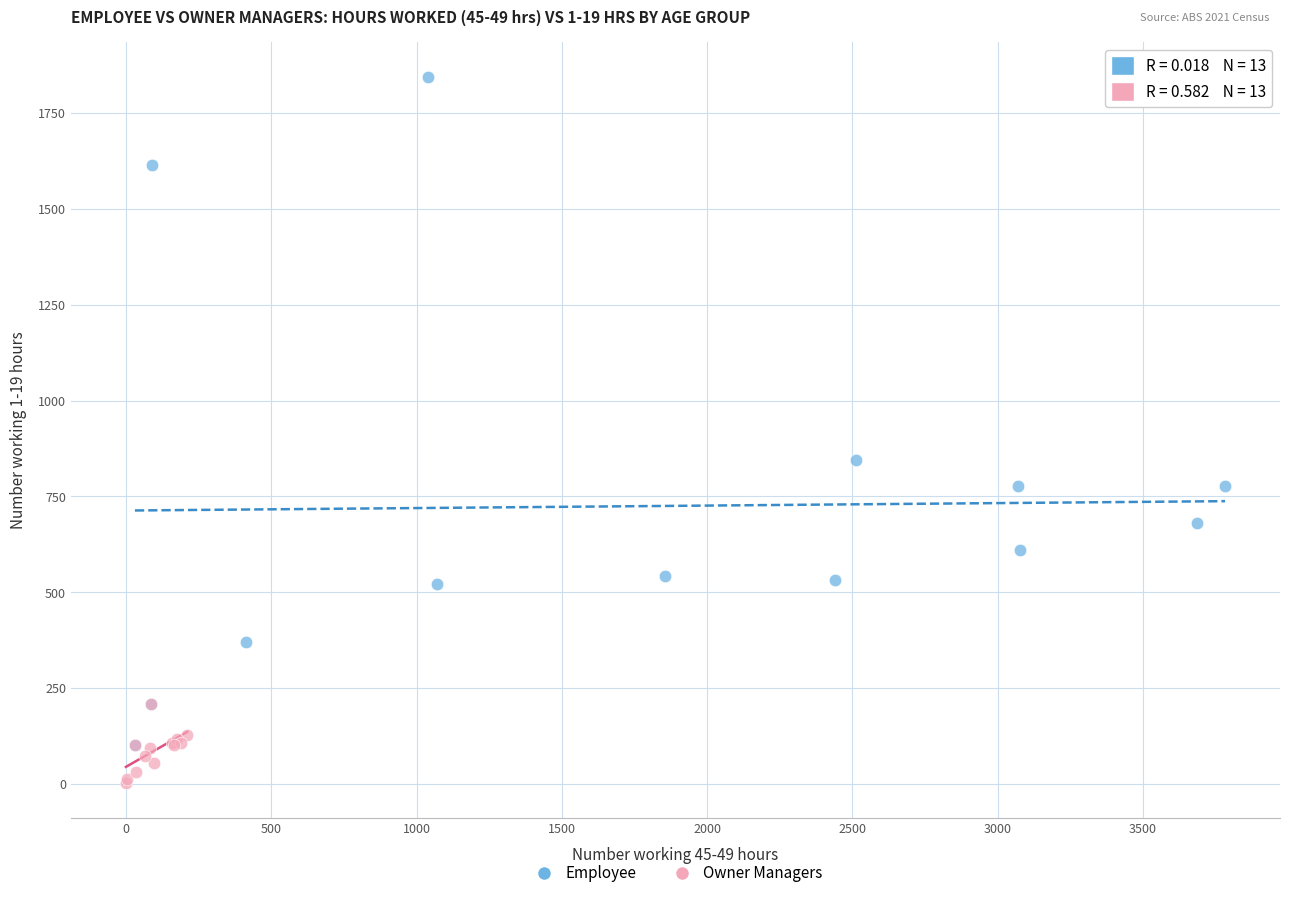

Which series reaches the minimum Y coordinate?

Owner Managers